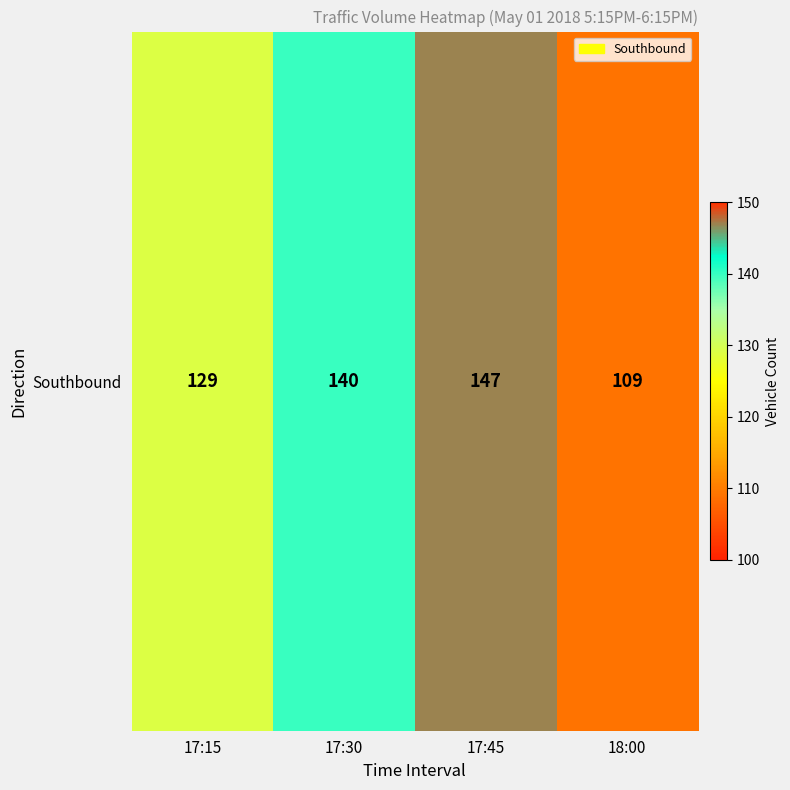

What is the difference between the values at 17:45 and 17:30?

7